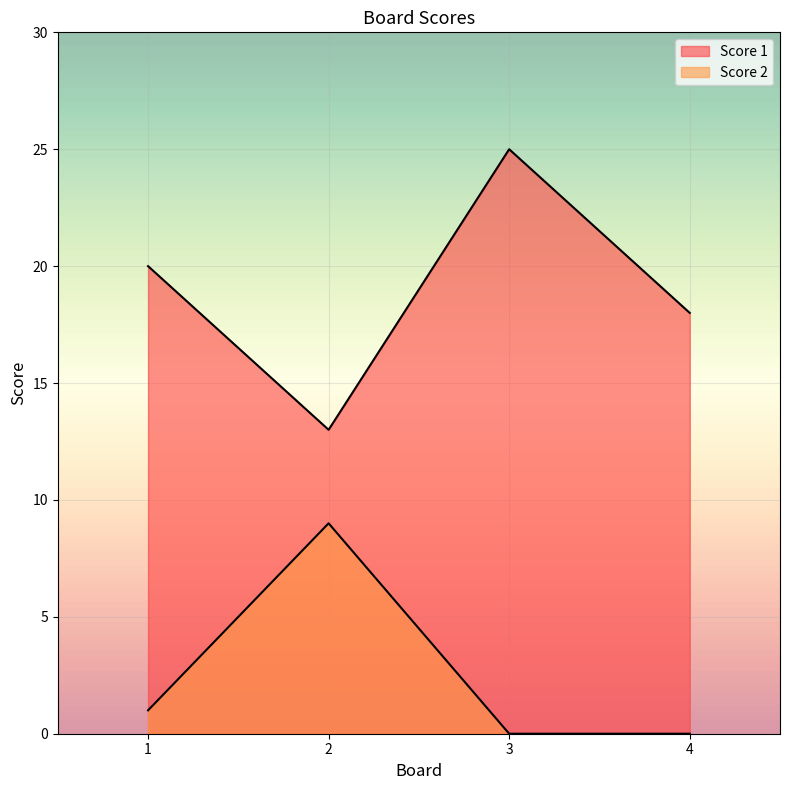

List the labels in order of Score 1 value, largest first.

3, 1, 4, 2